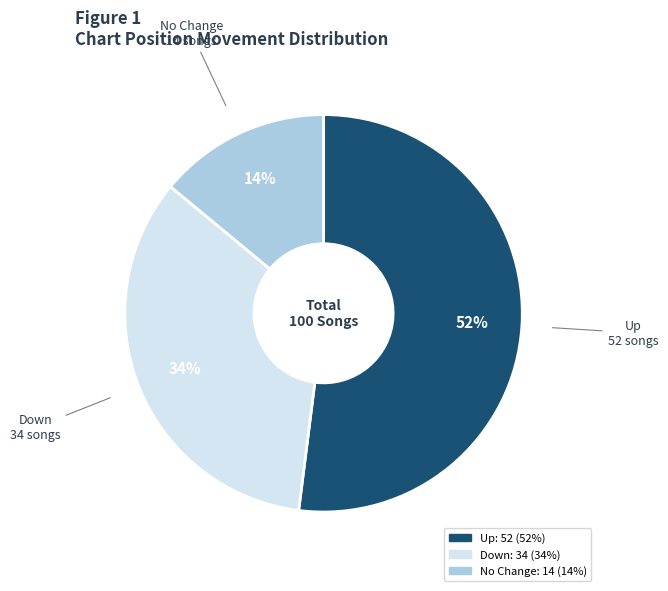

Does any single category account for the majority?

Yes